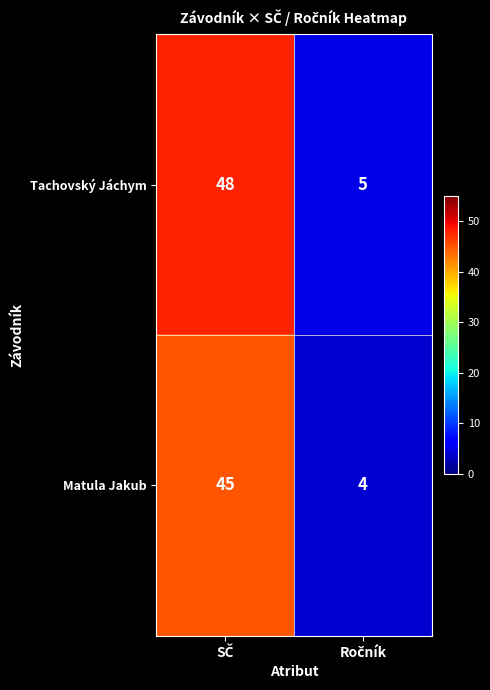

Which series has the largest range (max minus min)?

Tachovský Jáchym